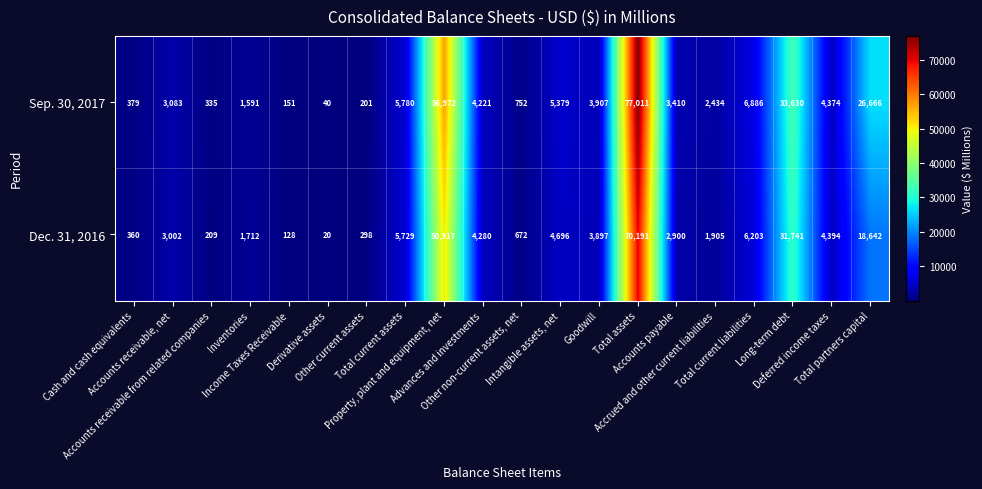

Which series has the largest total across all categories?

Sep. 30, 2017